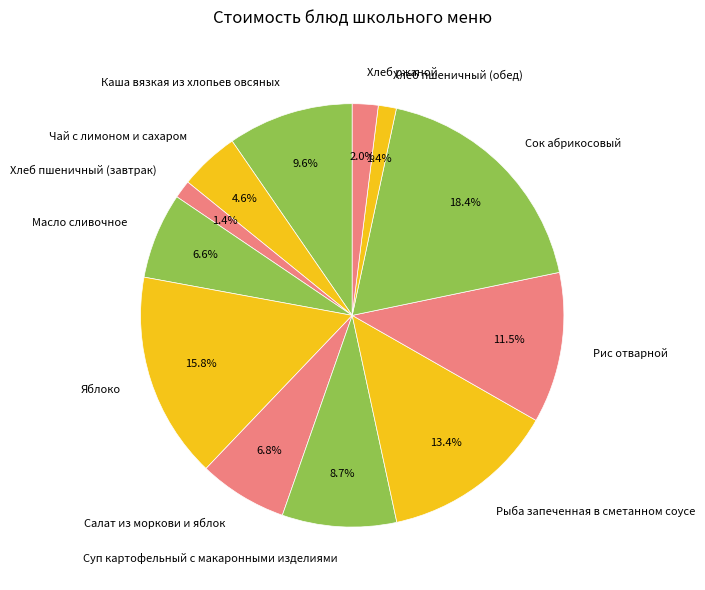

To the nearest percent, what is the difference between the largest and smallest slice percentages?

17%